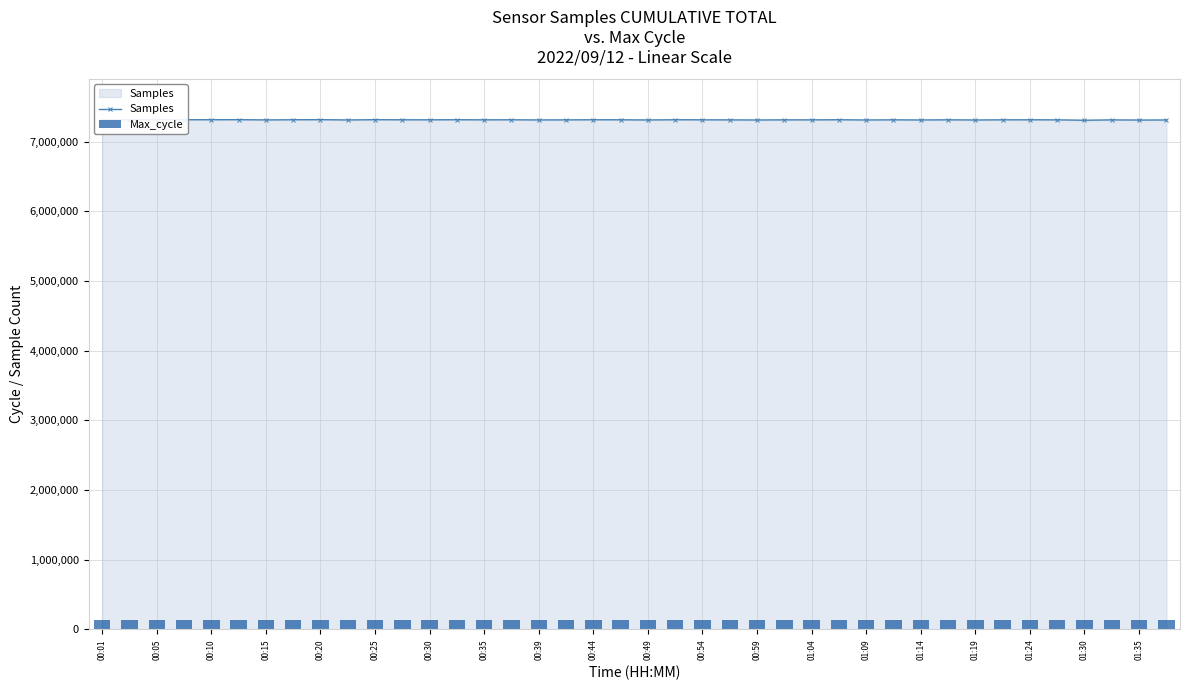

Which series changed the most between 00:10 and 00:49?

Samples